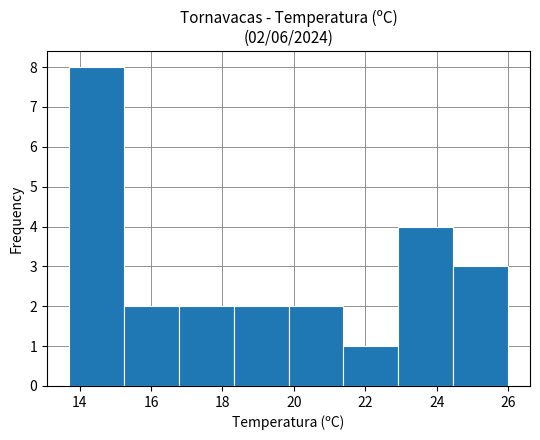

Which range on the x-axis has the tallest bar?

13.8 to 15.2